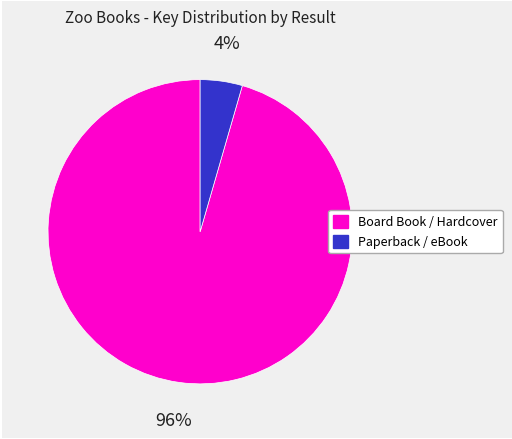

Is there any slice that represents more than half of the pie?

Yes